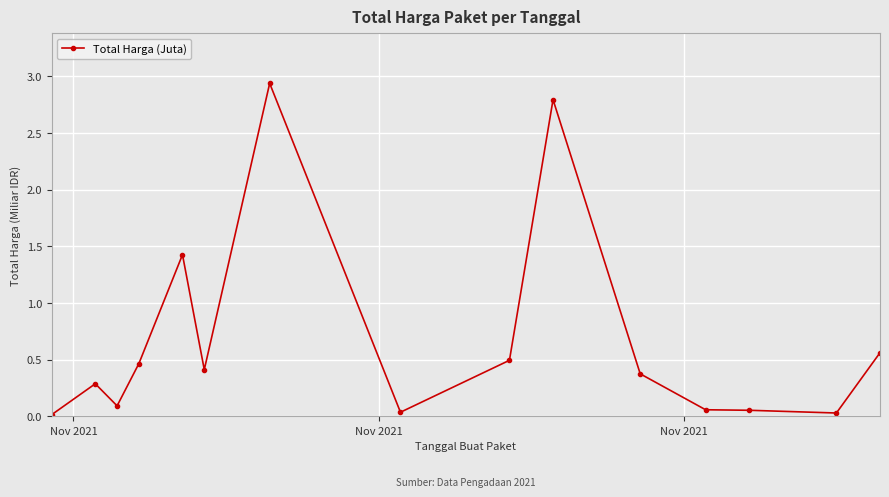

True or false: the data has more than 0 interior local peaks.

True